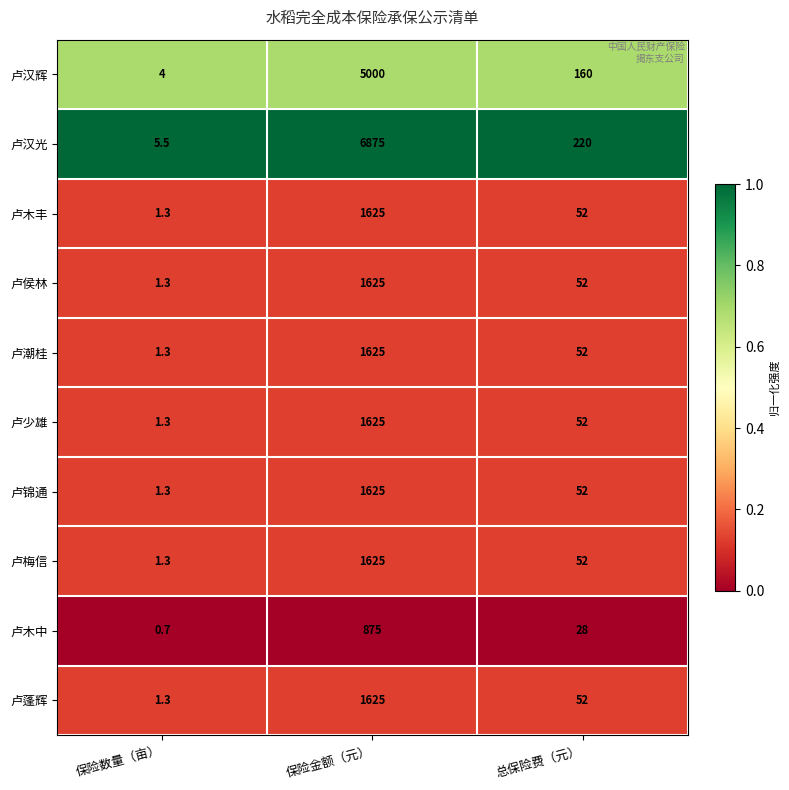

At which category does the chart reach its peak across all series?

保险金额（元）